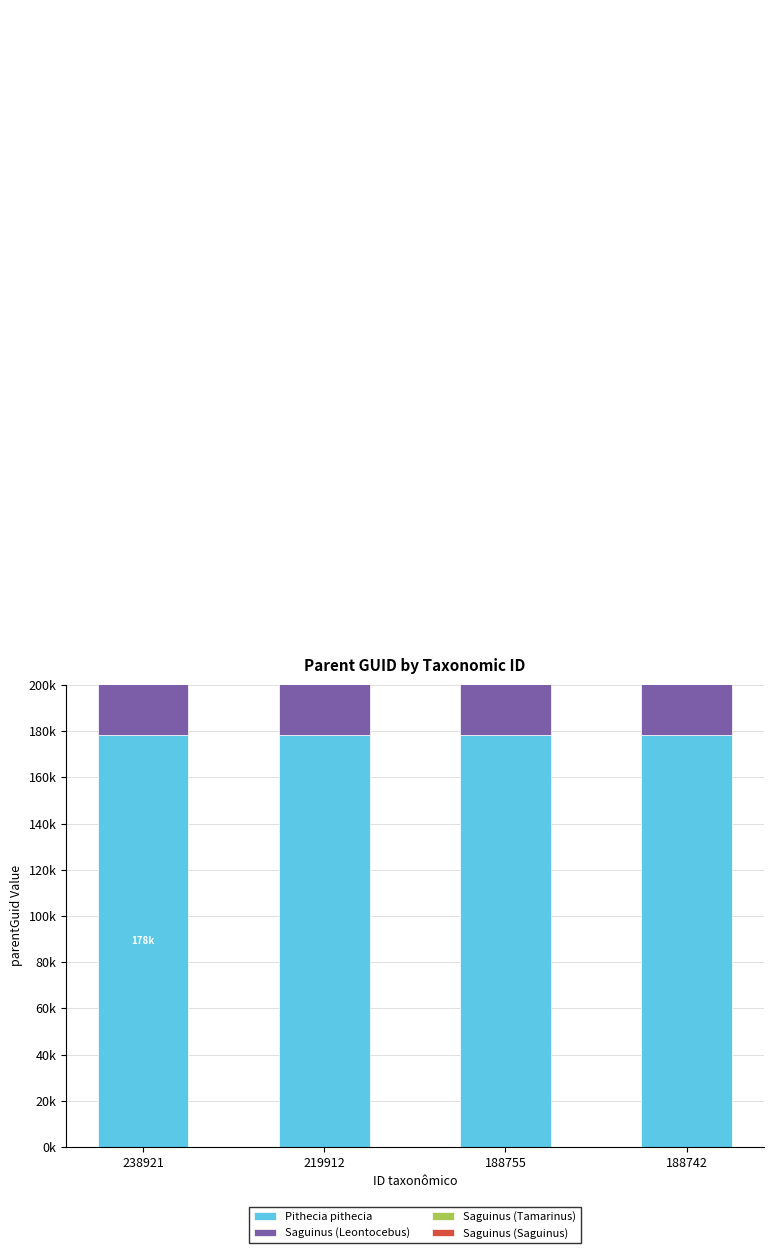

Count the number of categories in the chart.

4